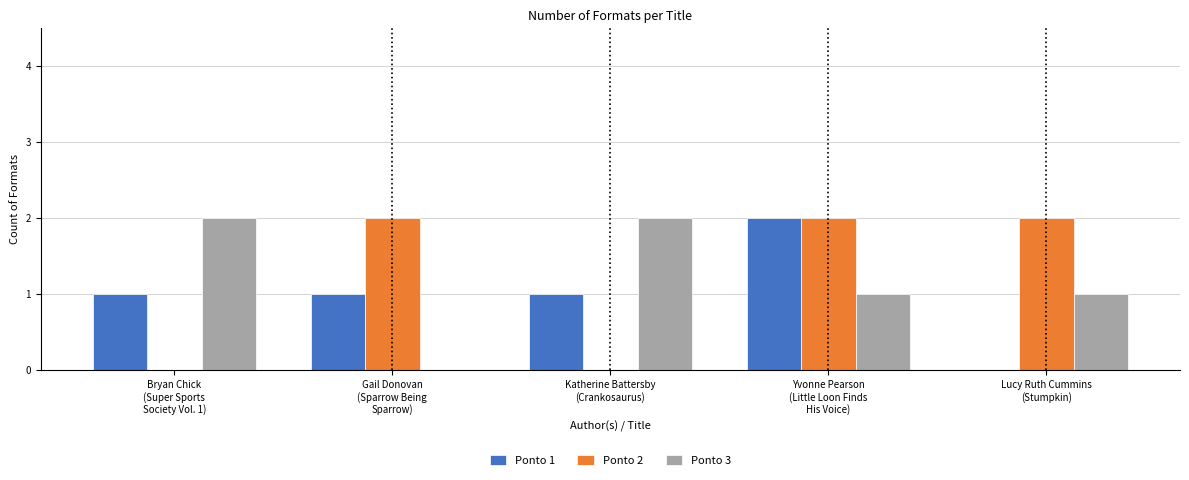

How many groups of bars are there?

5